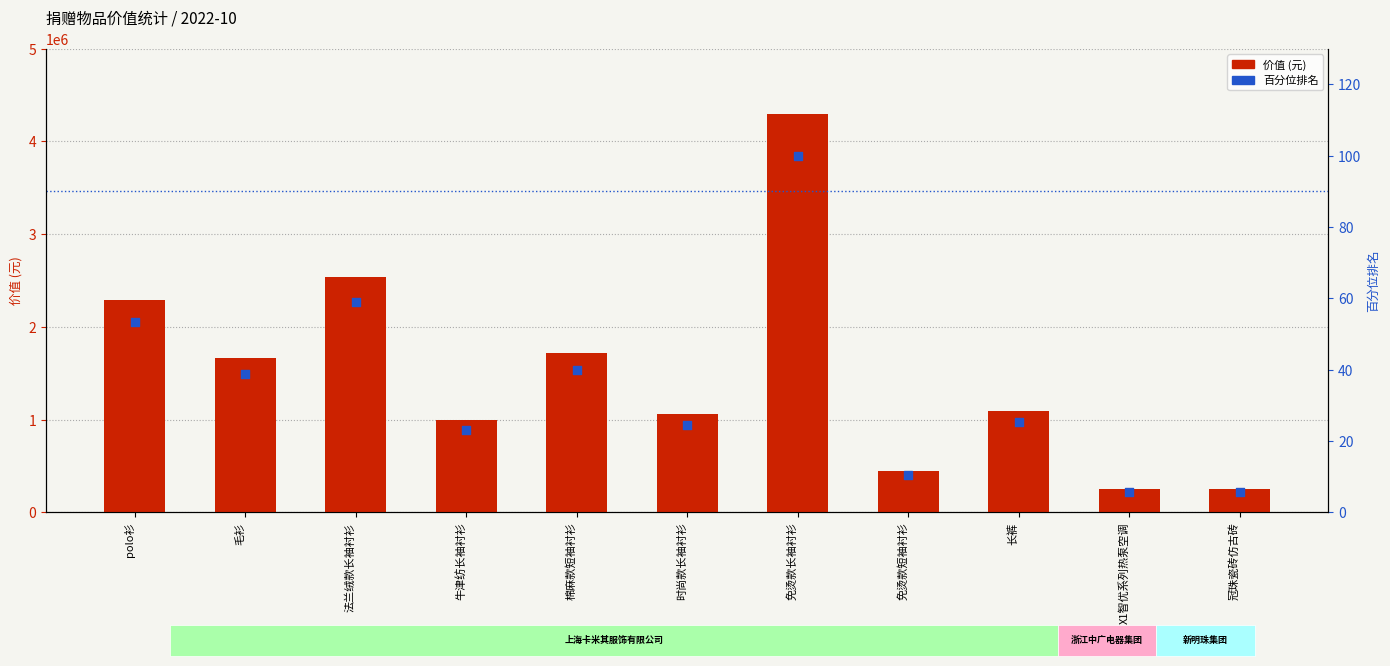

At which category is the sum across all series the highest?

免烫款长袖衬衫